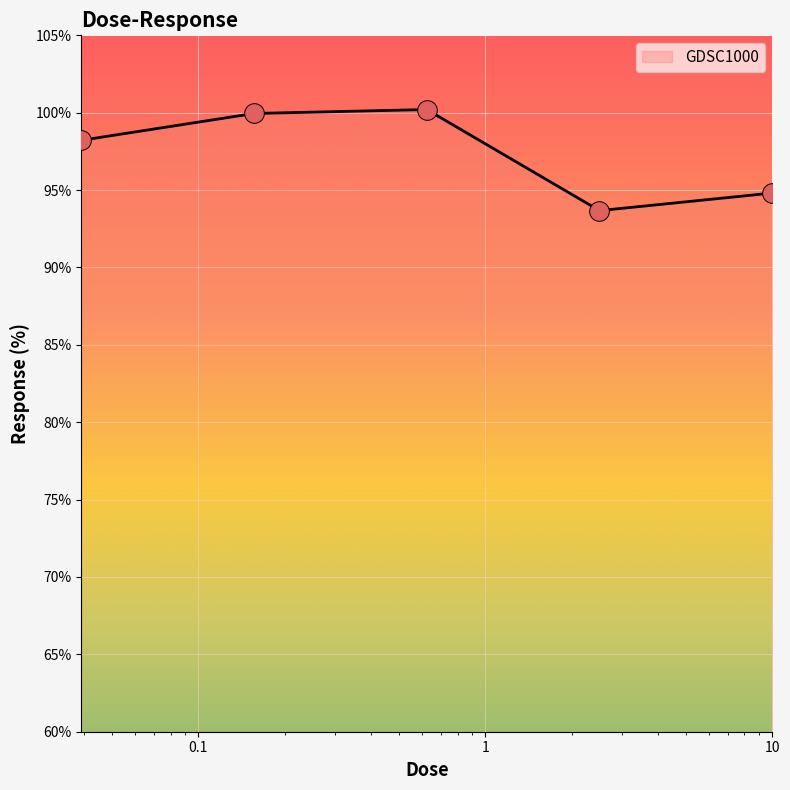

What is the sum of all values?

486.9